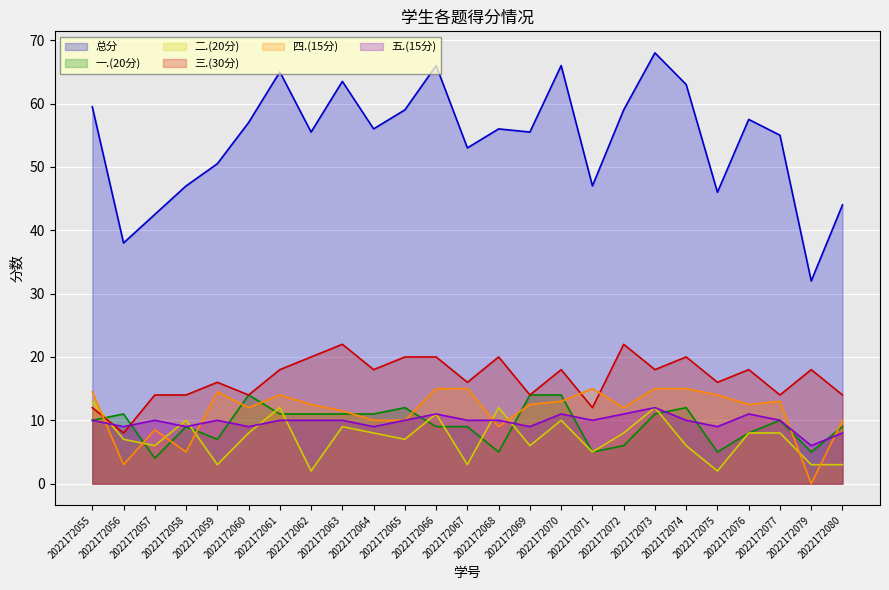

At which category is the sum across all series the highest?

2022172073